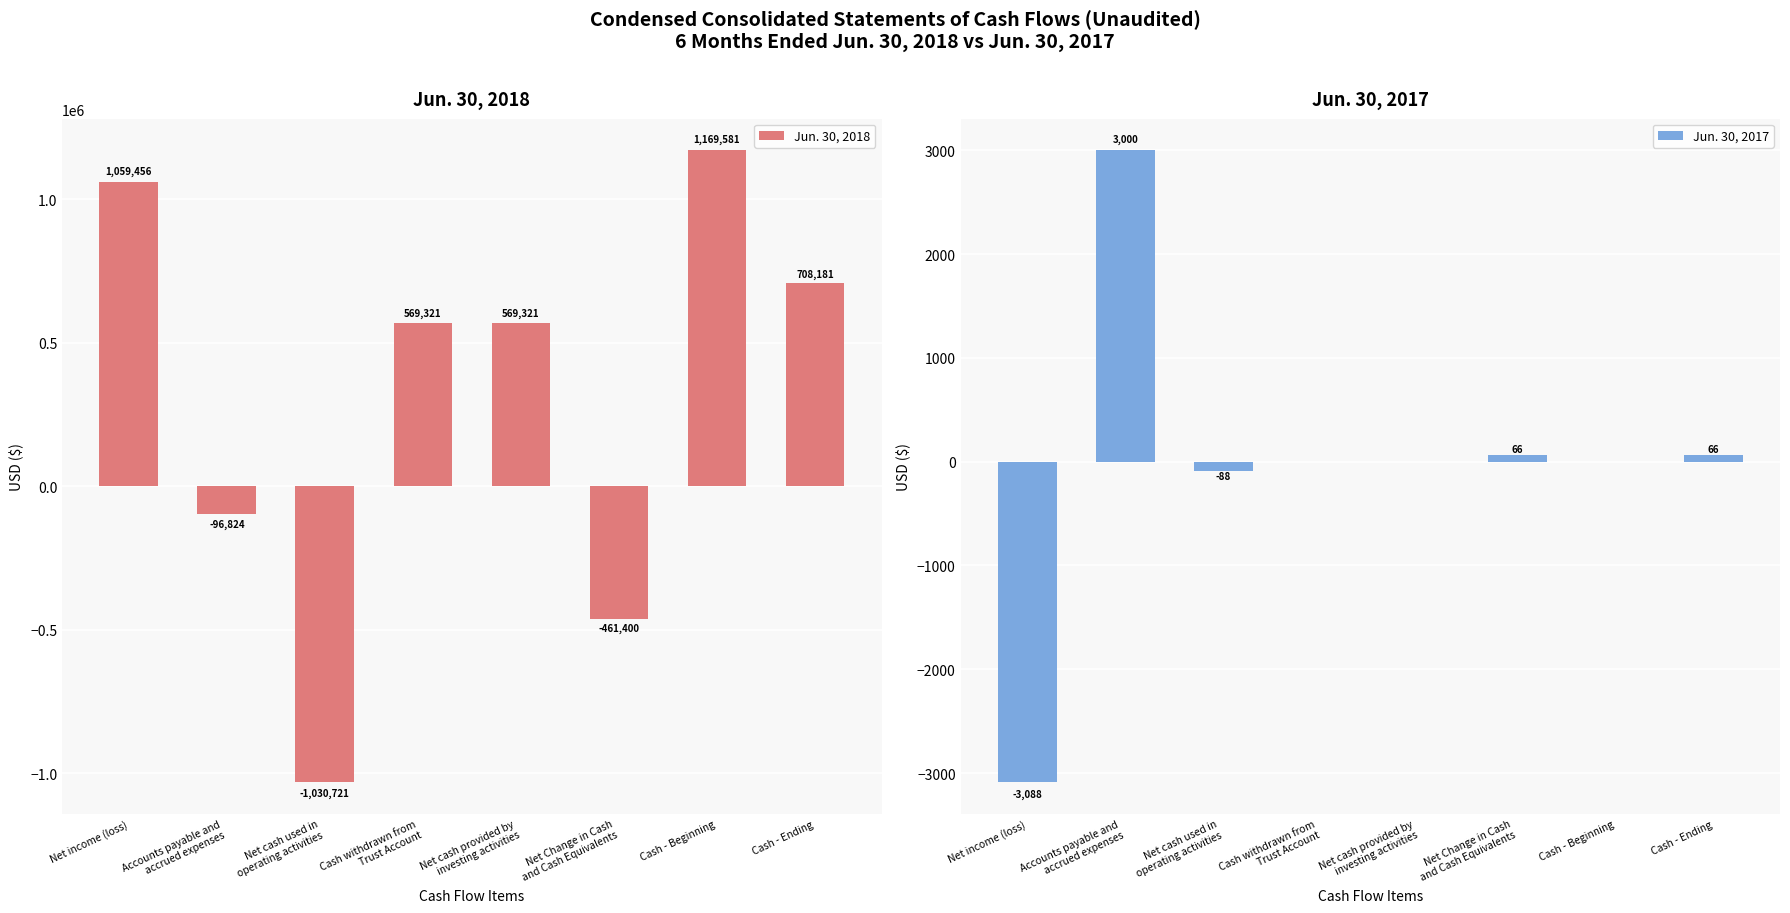

At which label is Jun. 30, 2017 closest to -44?

Net cash used in
operating activities